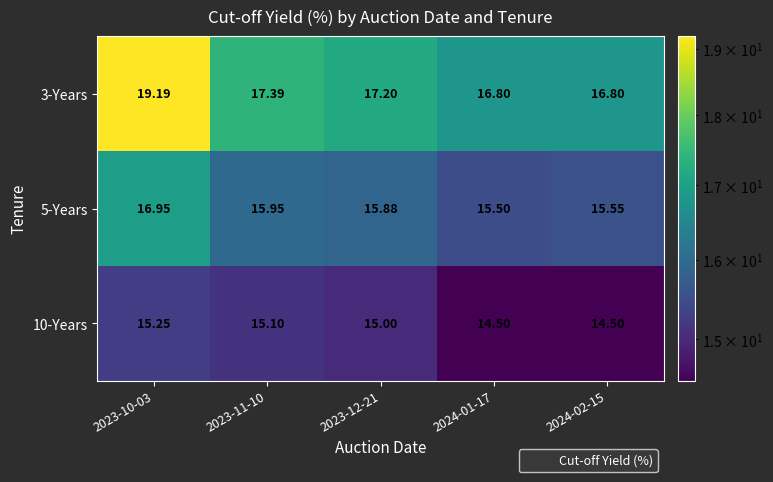

Between 2023-11-10 and 2024-01-17, which series saw the biggest shift?

10-Years